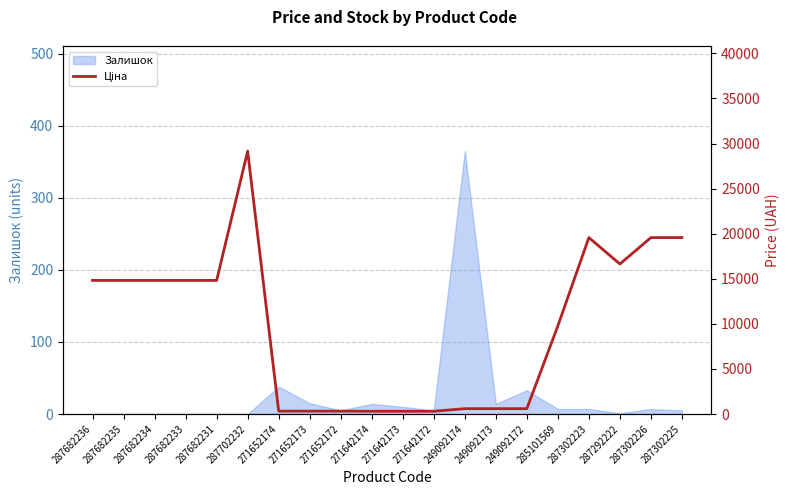

What is the value of the 3rd point from the left?

14817.6